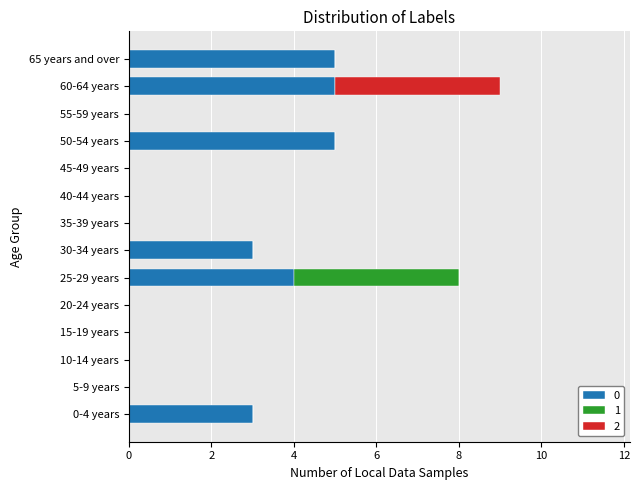

At which category is the sum across all series the highest?

60-64 years